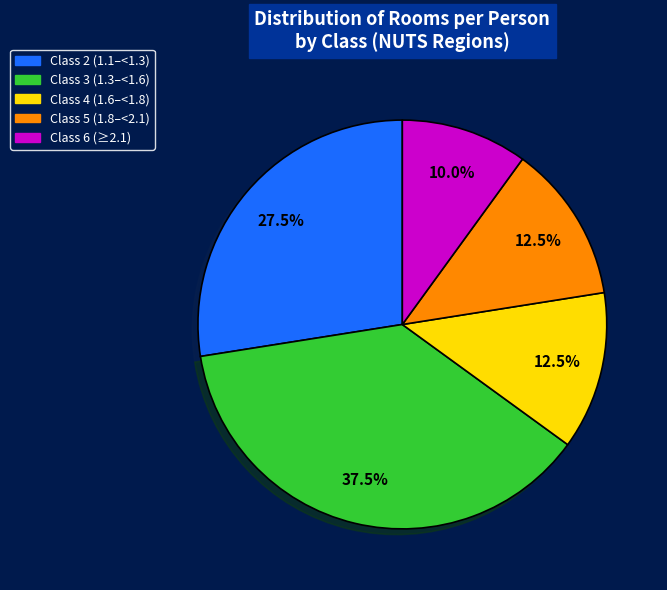

What is the total percentage of Class 4 (1.6–<1.8) and Class 3 (1.3–<1.6)?

50.0%